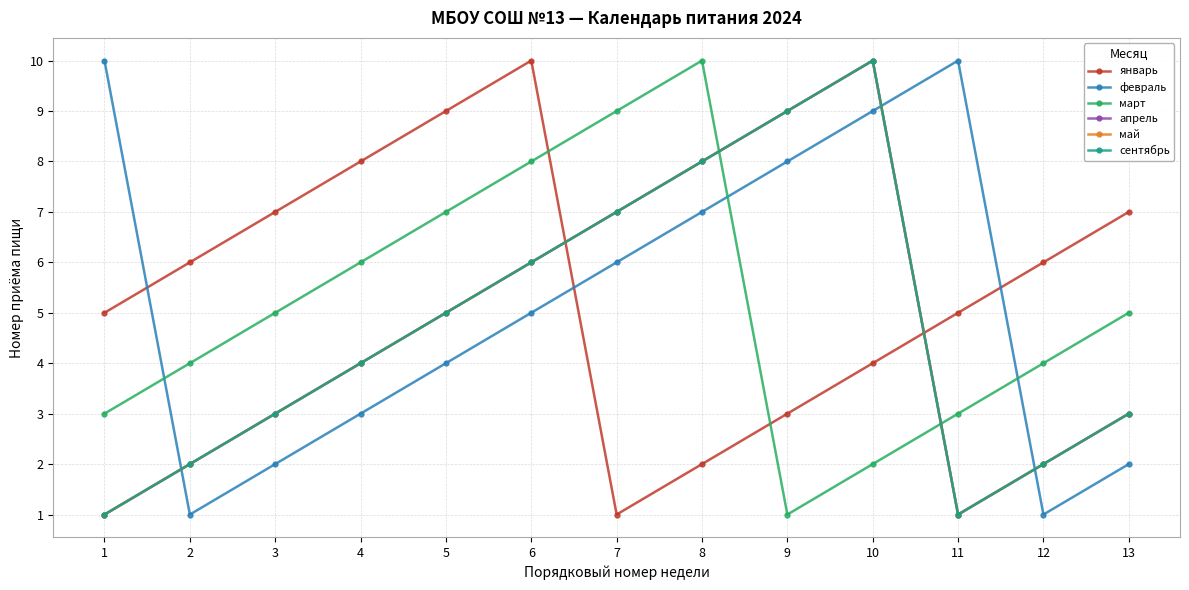

What is the sum of all январь values?

73